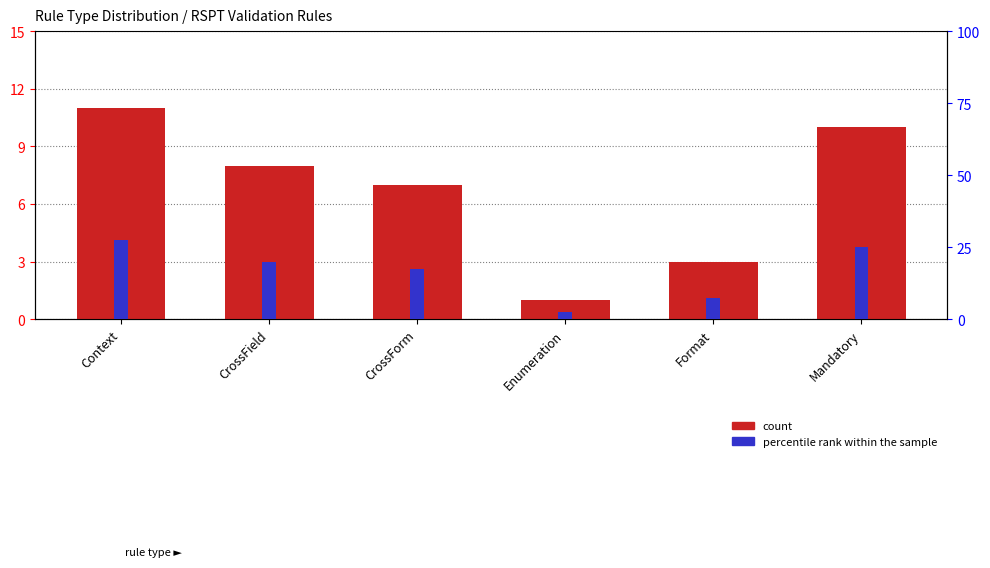

What are all the series names shown in the legend?

count, percentile rank within the sample